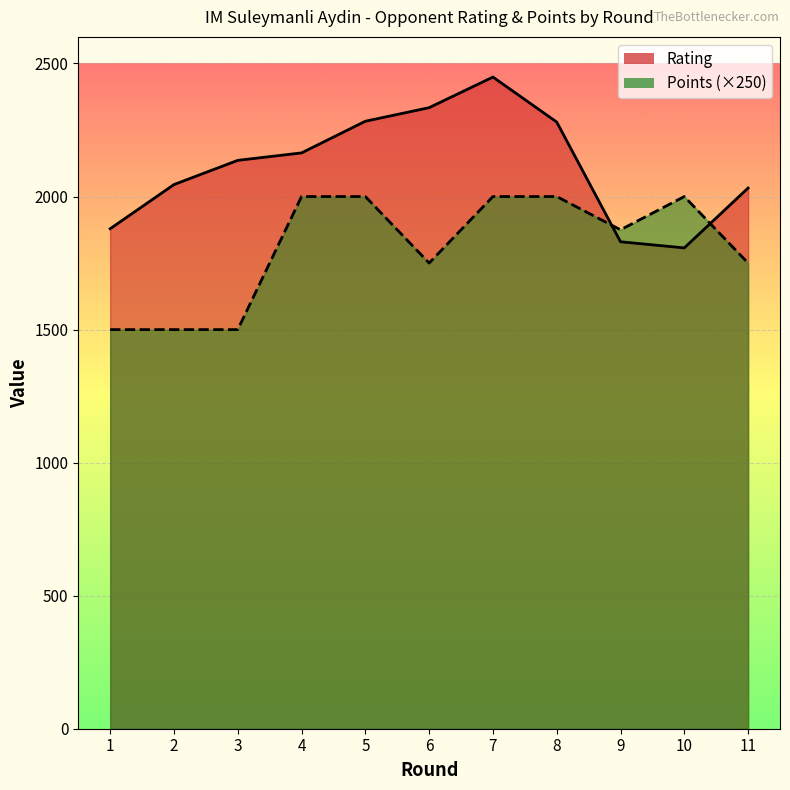

Where do Rating and Points first cross each other?

8 and 9